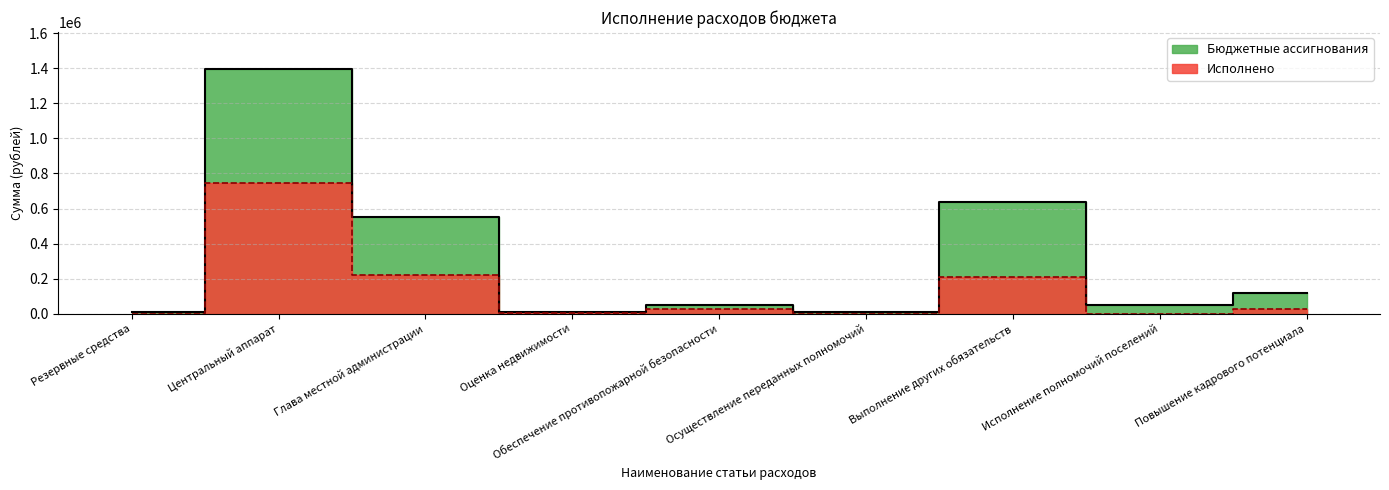

How many values in the Исполнено series exceed 29310?

5